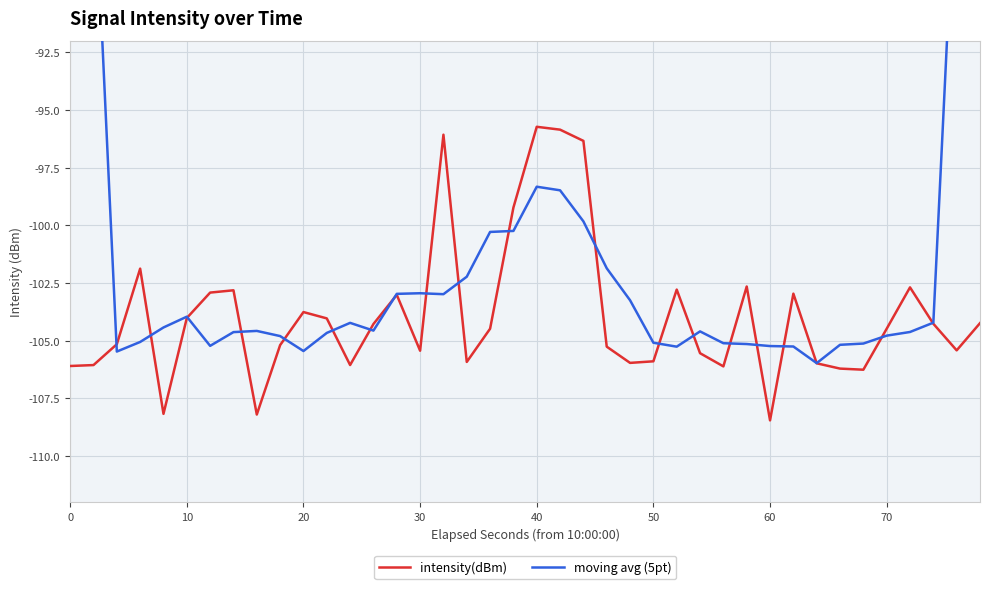

What is the value of the moving avg (5pt) point at the 13th from the left?

-104.2